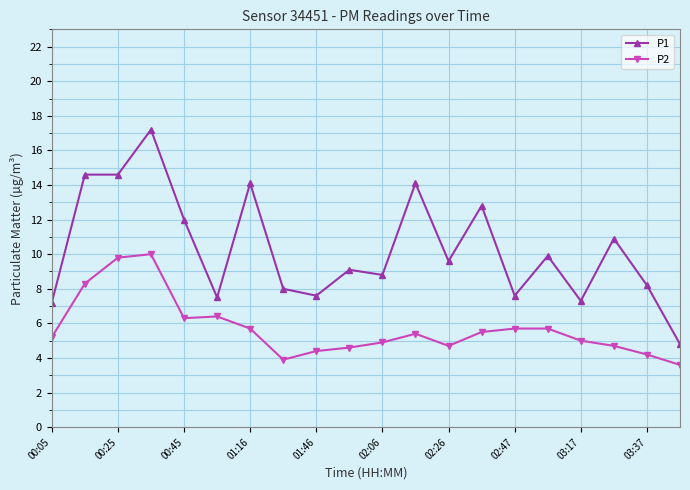

Reading right to left, transcribe all the data shown in this chart.

P1: 4.8	8.2	10.9	7.3	9.9	7.6	12.8	9.6	14.1	8.8	9.1	7.6	8.0	14.1	7.5	12.0	17.2	14.6	14.6	7.2
P2: 3.6	4.2	4.7	5.0	5.7	5.7	5.5	4.7	5.4	4.9	4.6	4.4	3.9	5.7	6.4	6.3	10.0	9.8	8.3	5.2